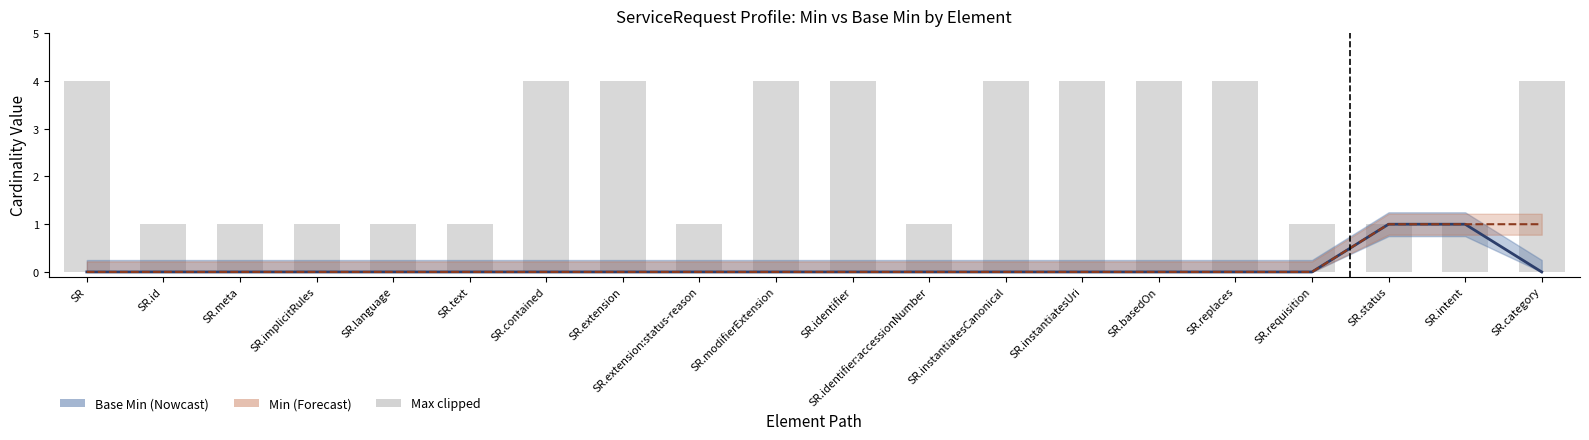

Is the value of Base Min line at SR greater than the value of Max (clipped) at SR.extension:status-reason?

No